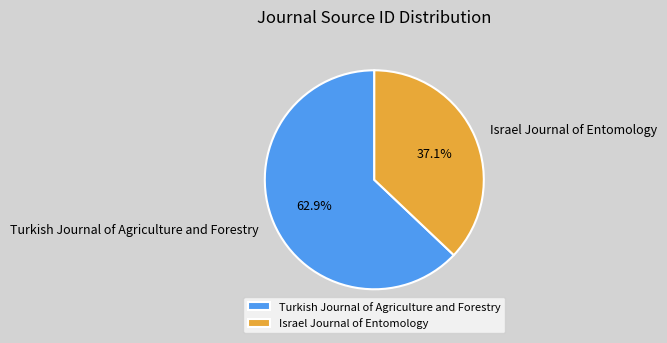

How many segments does this pie chart have?

2